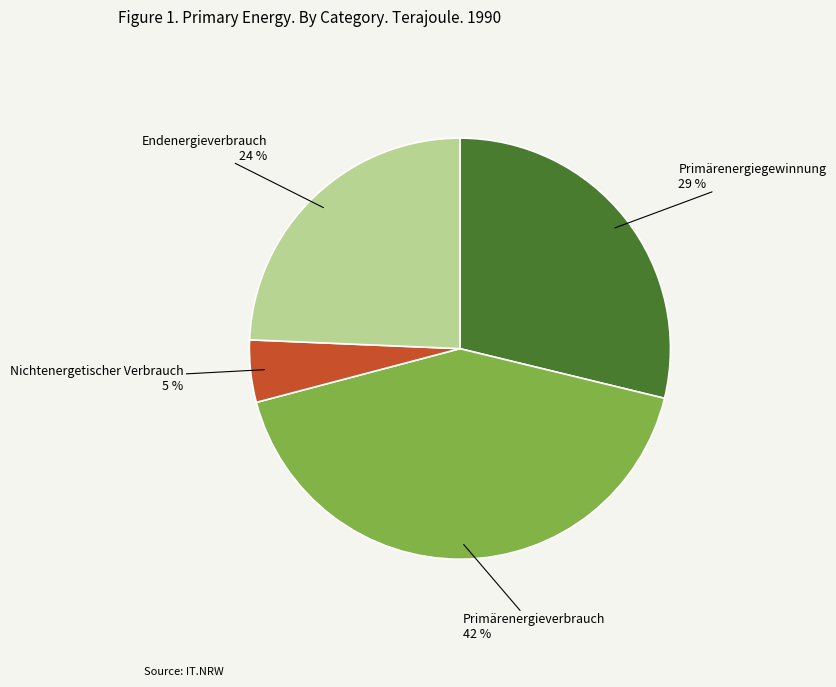

To the nearest percent, what is the average slice percentage?

25%